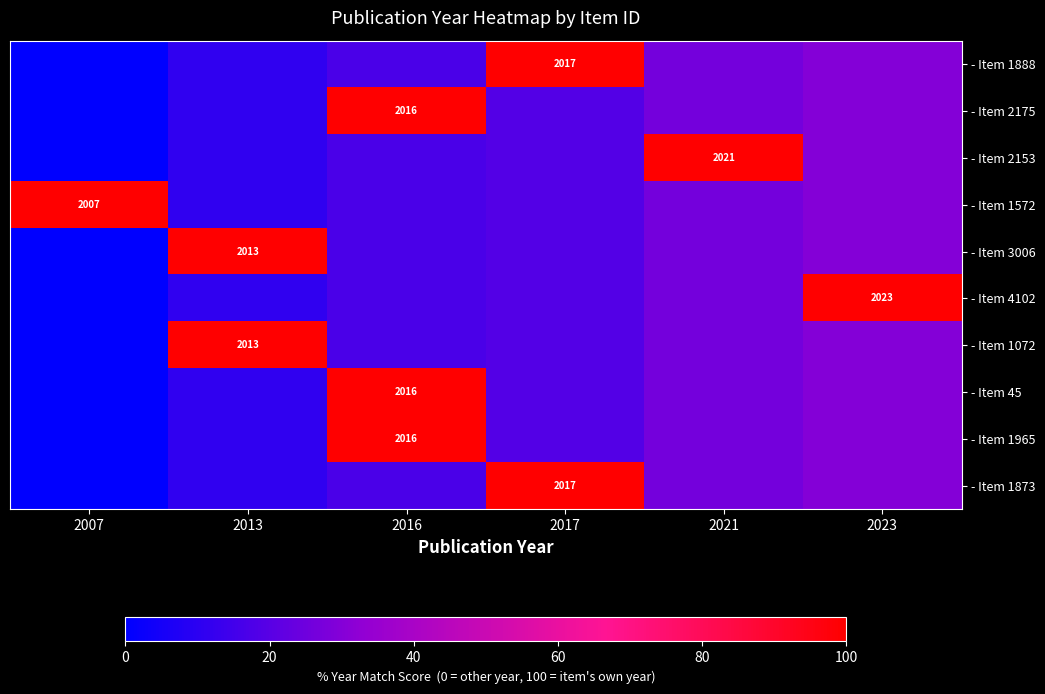

Is it true that - Item 1888 equals 100.0 at 2017?

True